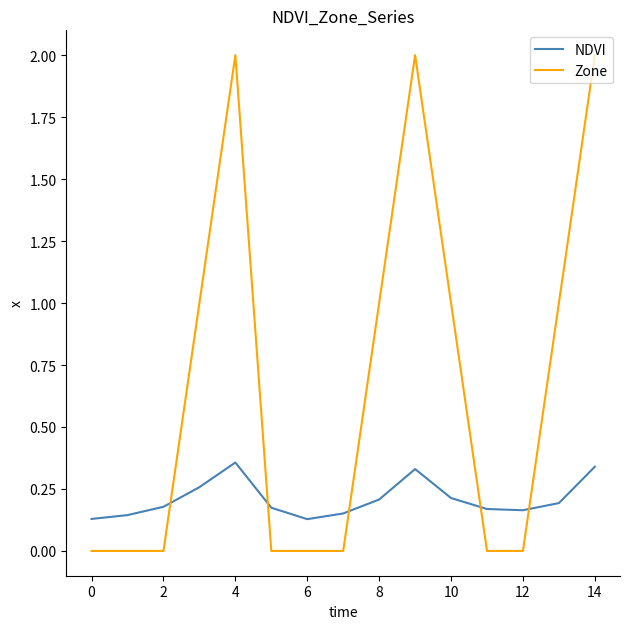

Which series has the largest range (max minus min)?

Zone